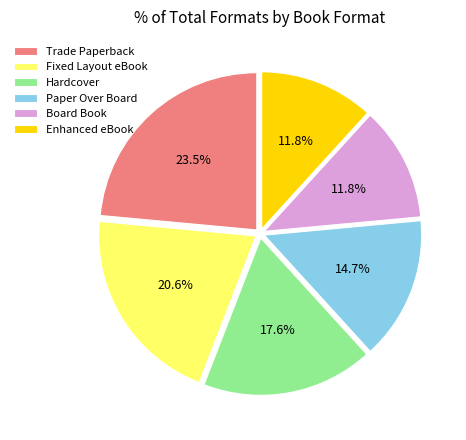

What is the largest slice in the pie chart?

Trade Paperback